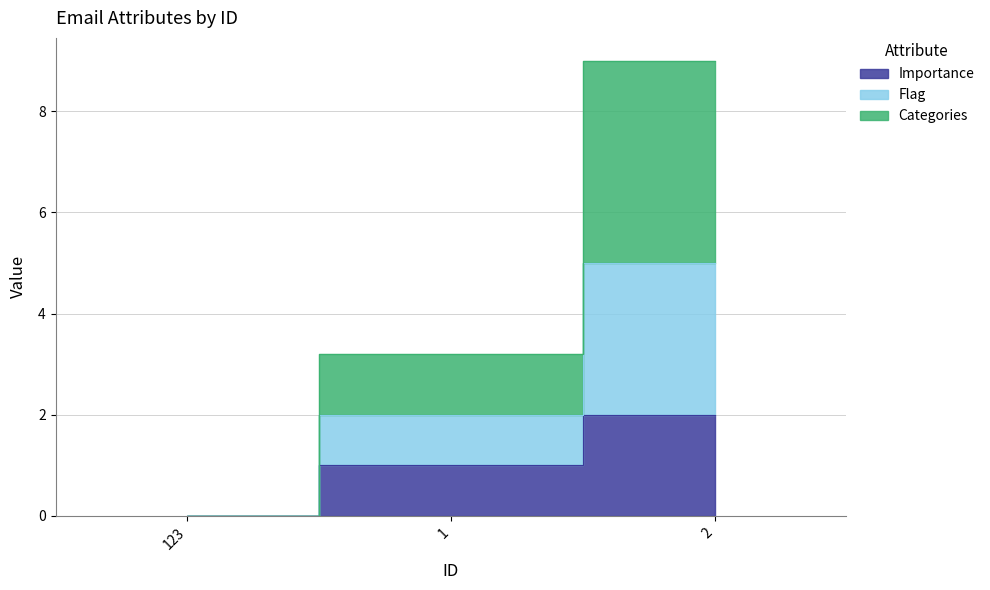

The value of Categories at 1 is 3.1. True or false?

False